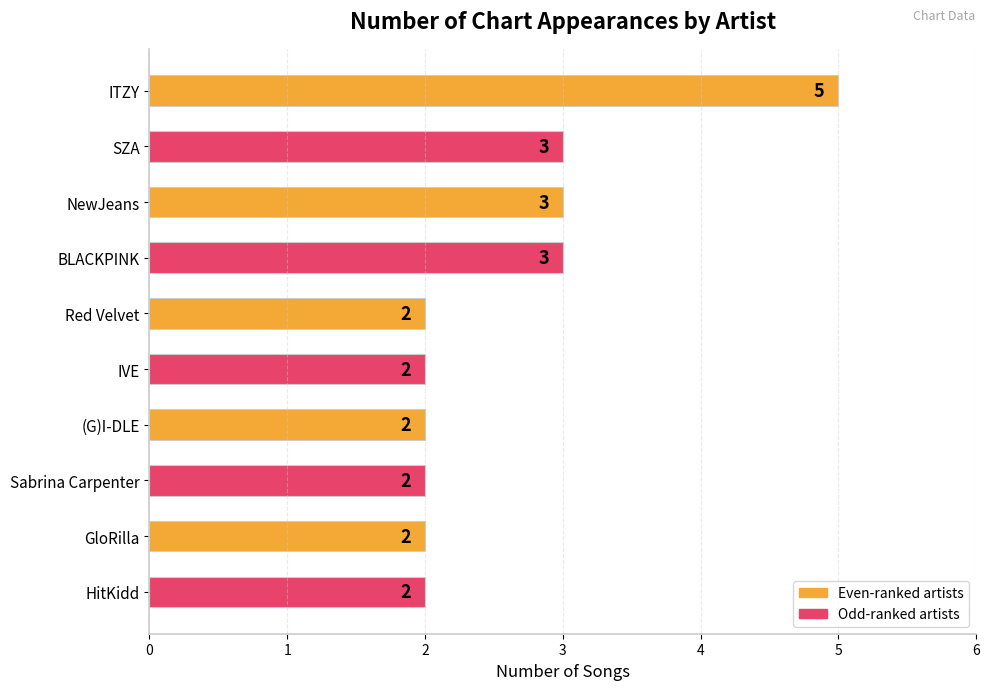

What is the ratio of the value at GloRilla to the value at Red Velvet?

1.0